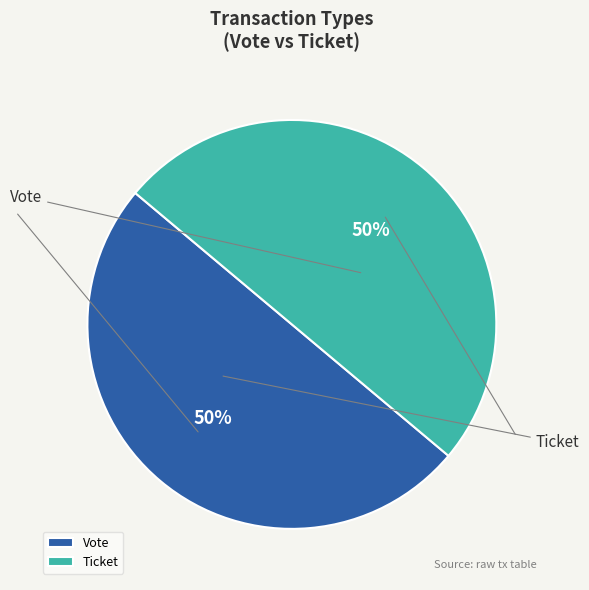

True or false: Vote accounts for 50% of the total.

True